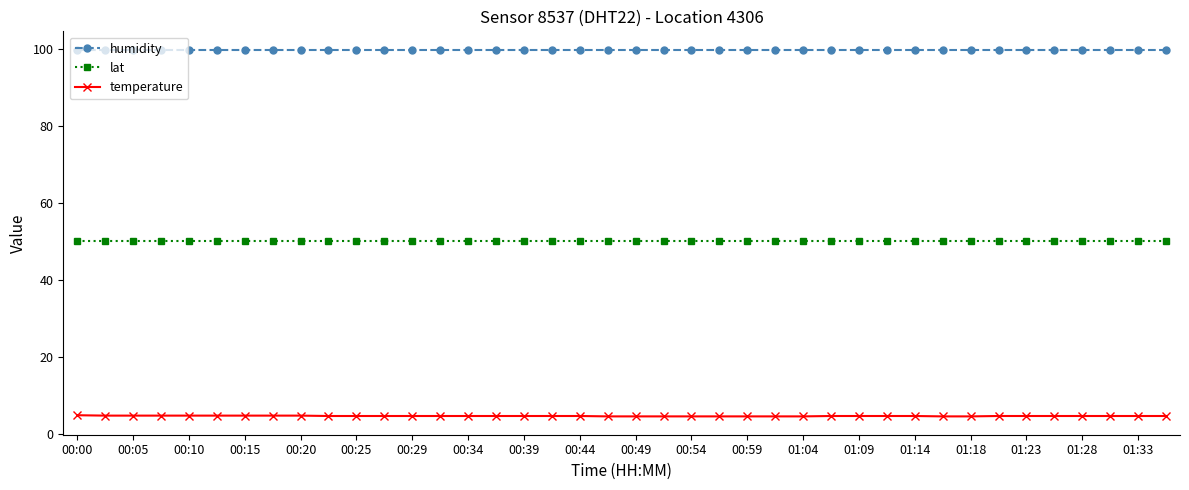

List the series in order of their overall mean, lowest first.

temperature, lat, humidity